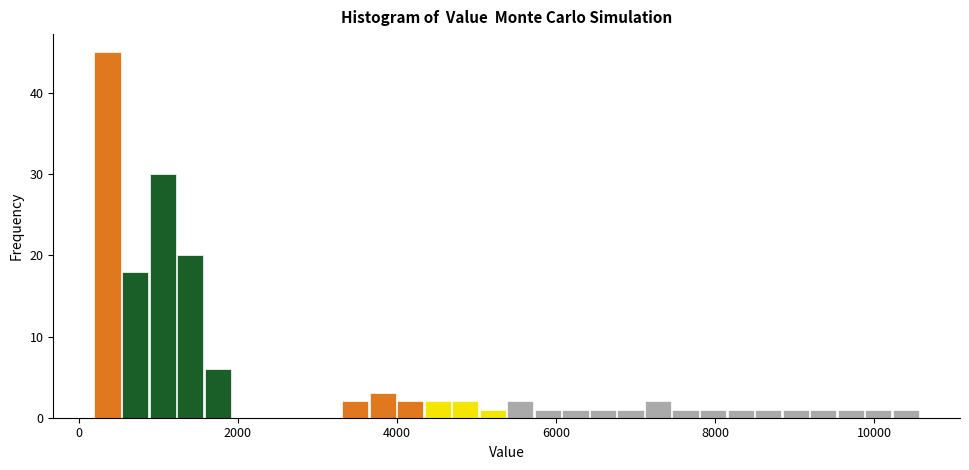

Around what value on the x-axis is the tallest bar? Give the approximate position of its centre, as read against the axis.

400